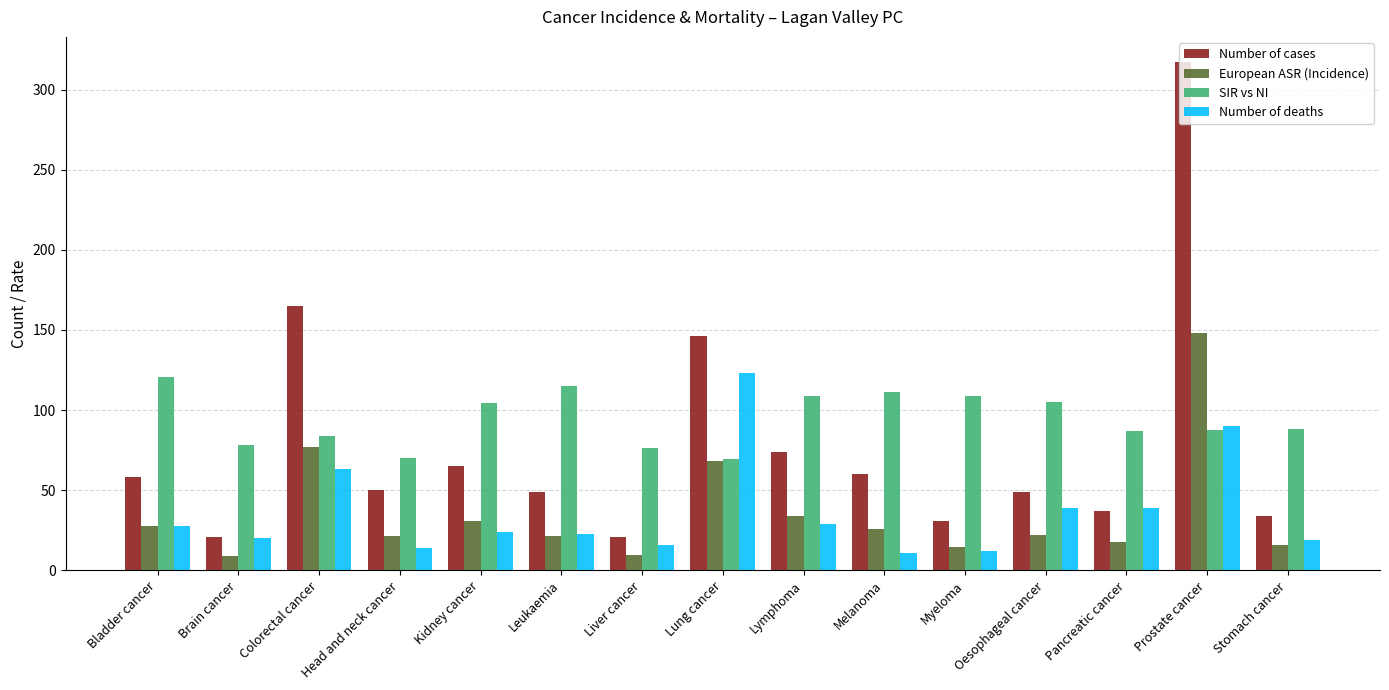

What is the total value across all series at Prostate cancer?

643.0